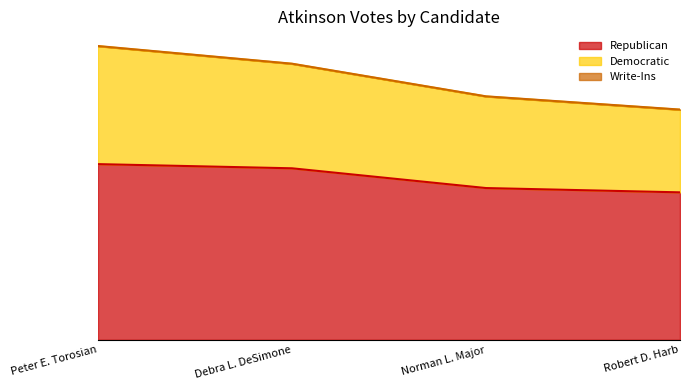

How many data points in Democratic are less than 4625?

2